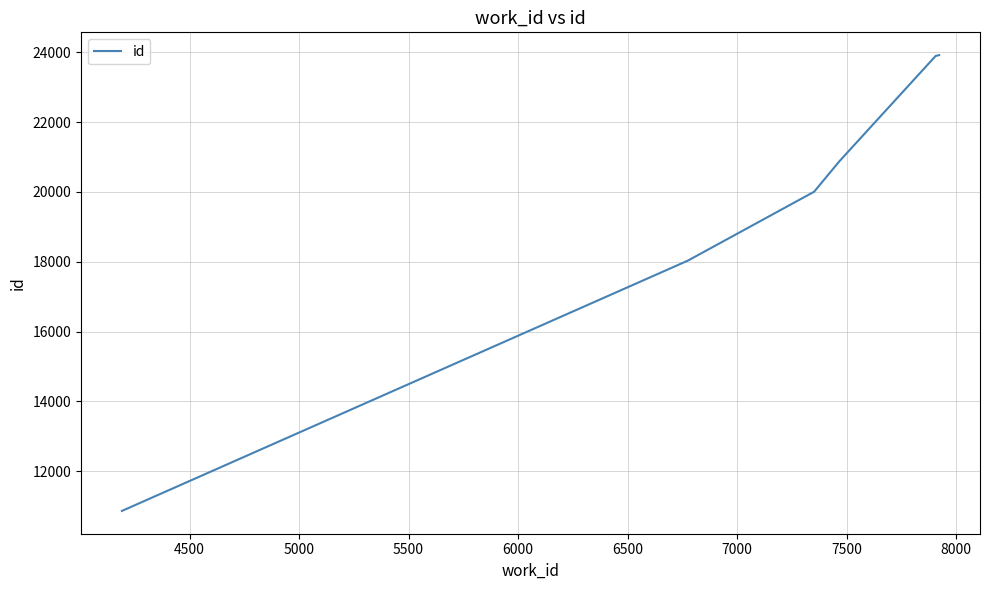

What is the minimum value shown in the chart?

10864